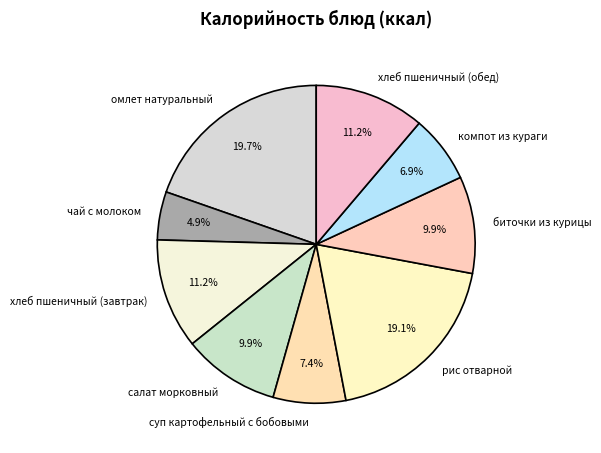

To the nearest percent, what is the average slice percentage?

11%